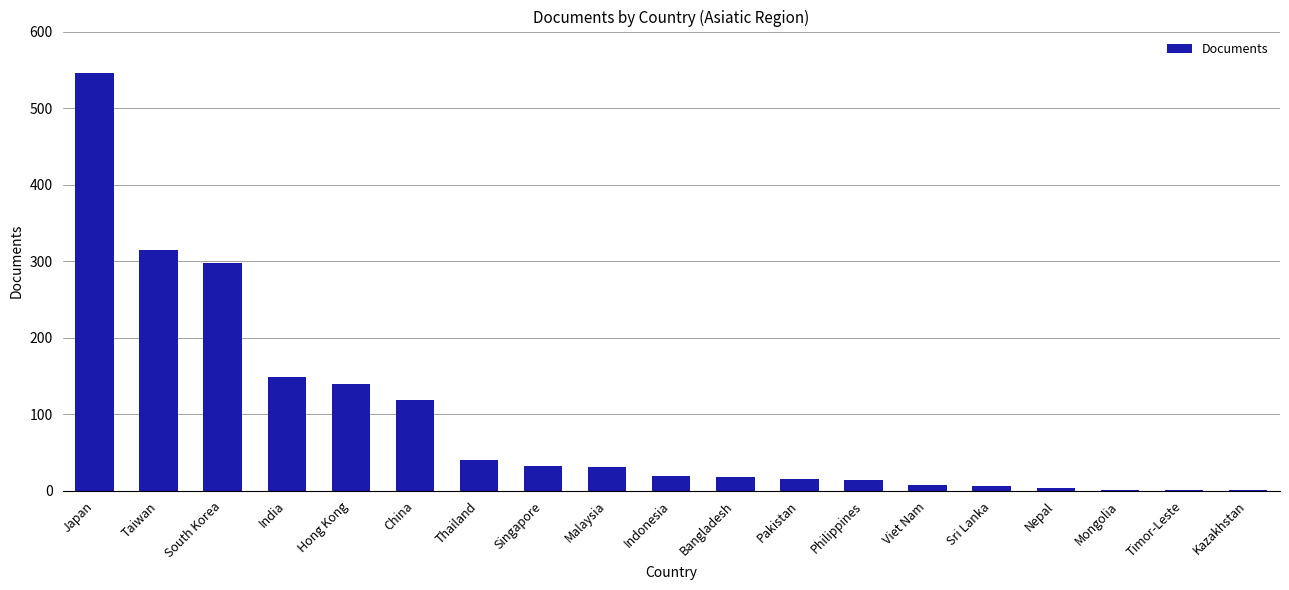

What is the maximum value shown in the chart?

546